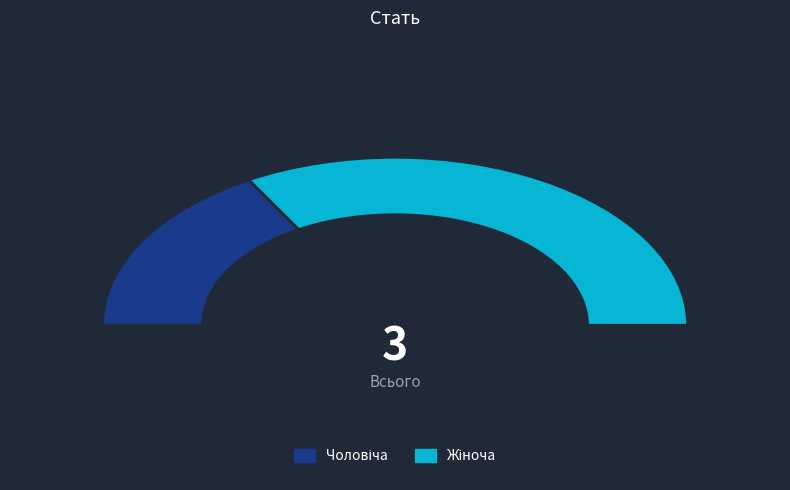

What percentage is the Чоловіча slice, to the nearest percent?

33%